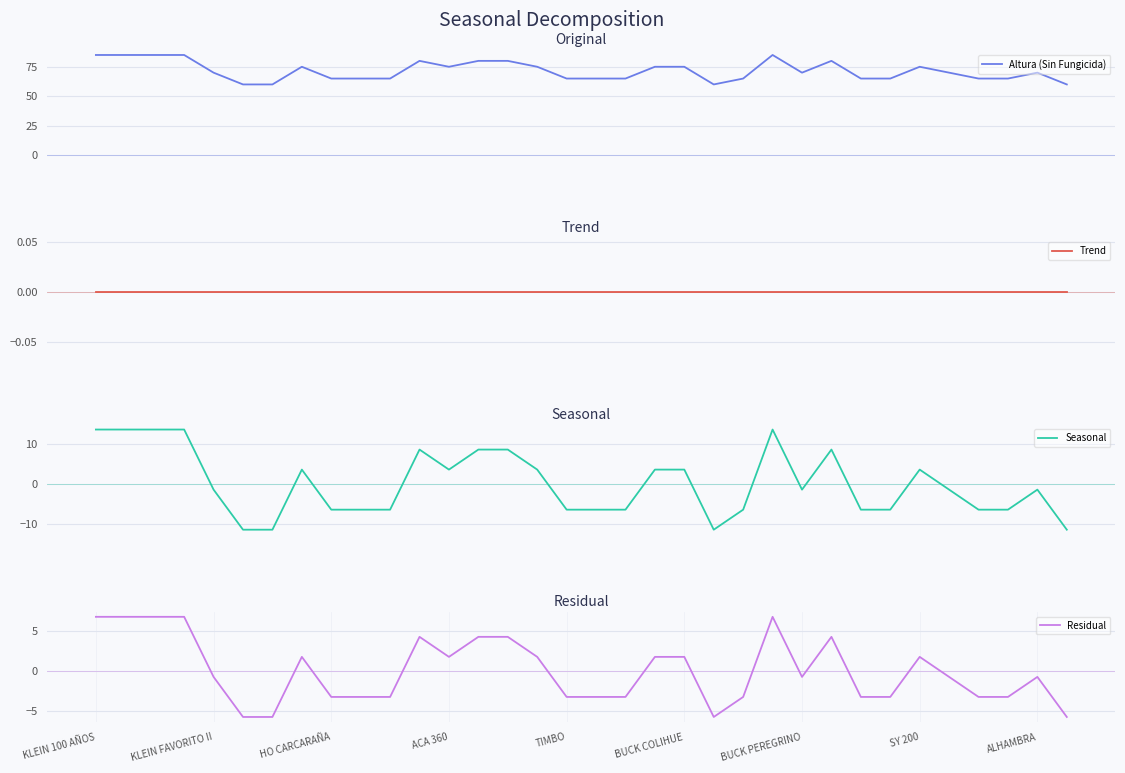

The Residual series shows -0.7 at ALHAMBRA. True or false?

True